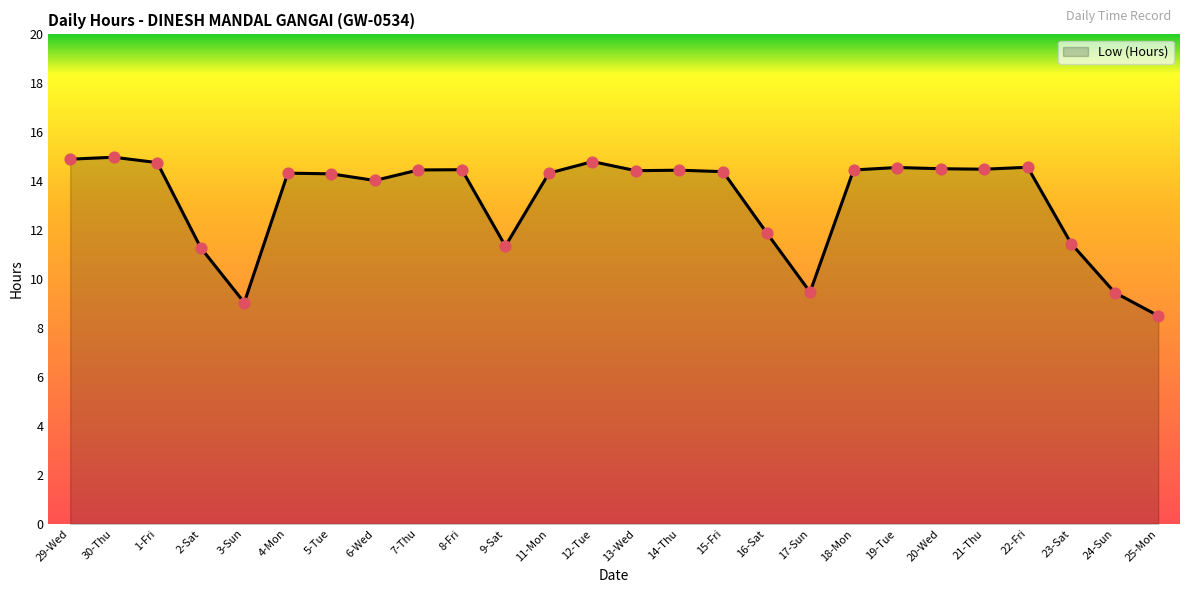

Approximately how many times larger is the value at 30-Thu compared to 16-Sat?

1.3